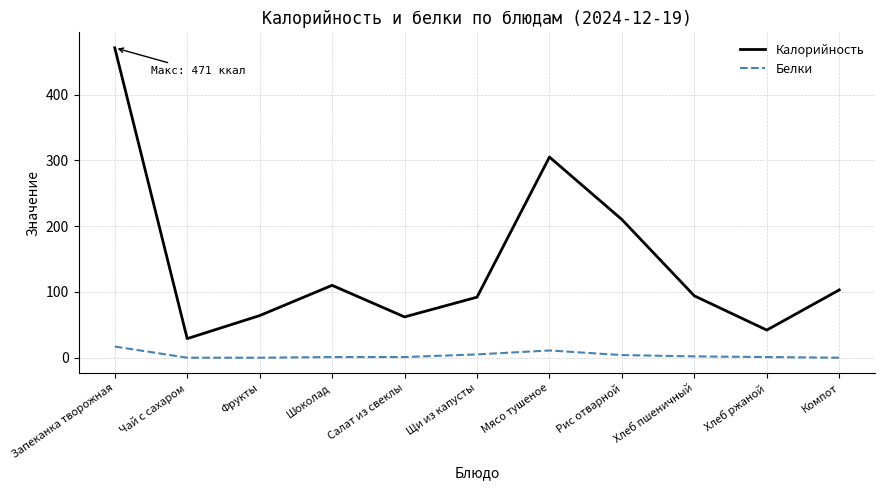

True or false: Калорийность and Белки intersect in this chart.

False